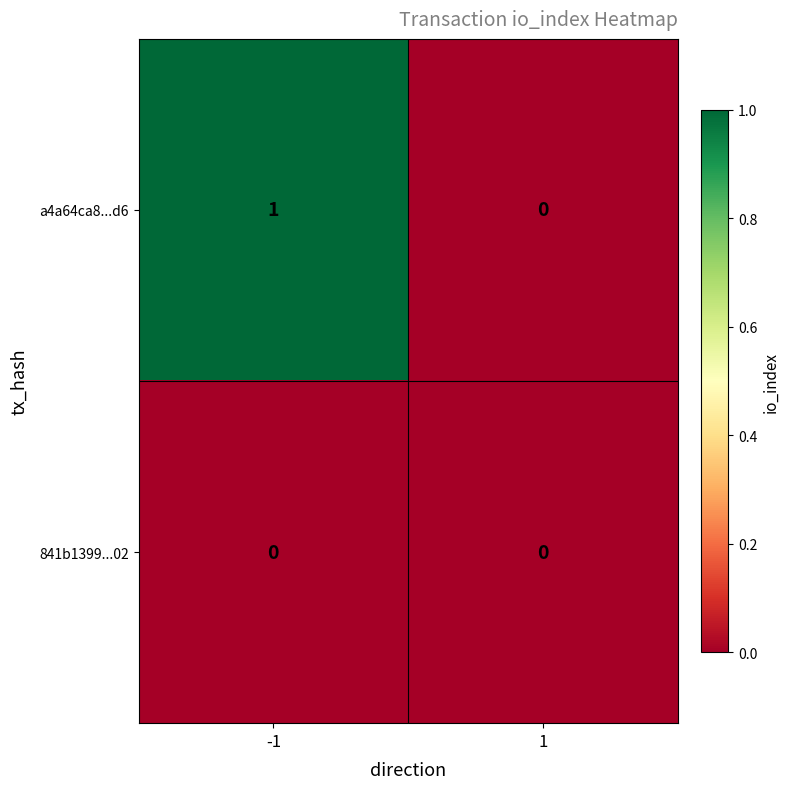

Rank the series by their average value, from highest to lowest.

a4a64ca8...d6, 841b1399...02